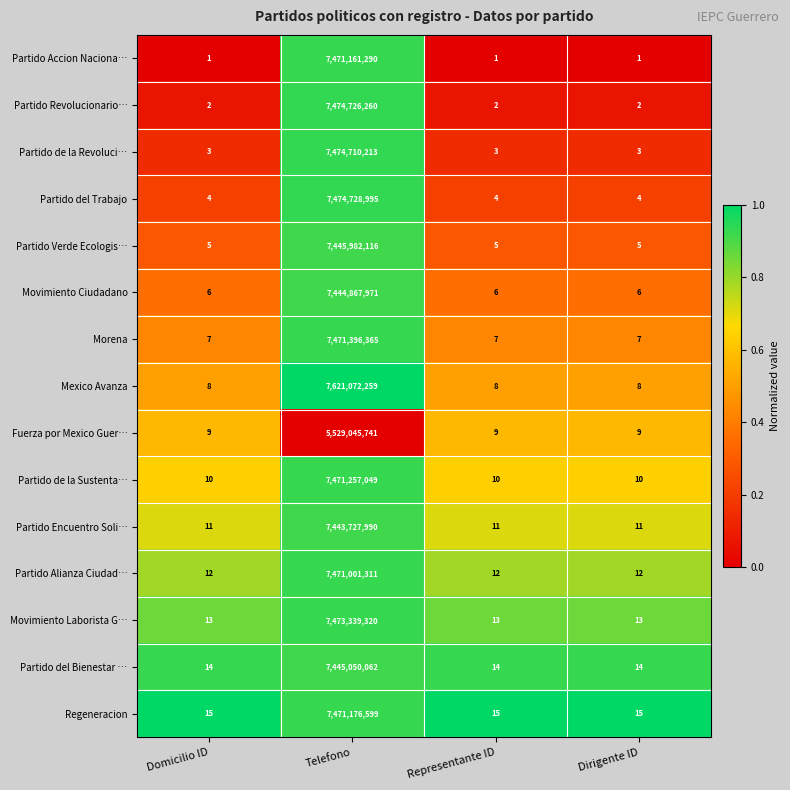

True or false: Partido Encuentro Soli… has a value of 20 at Dirigente ID.

False